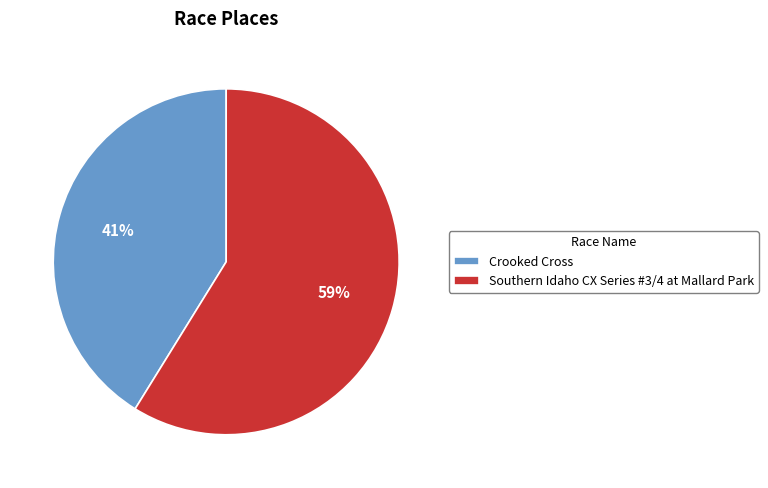

How many slices are in this pie chart?

2